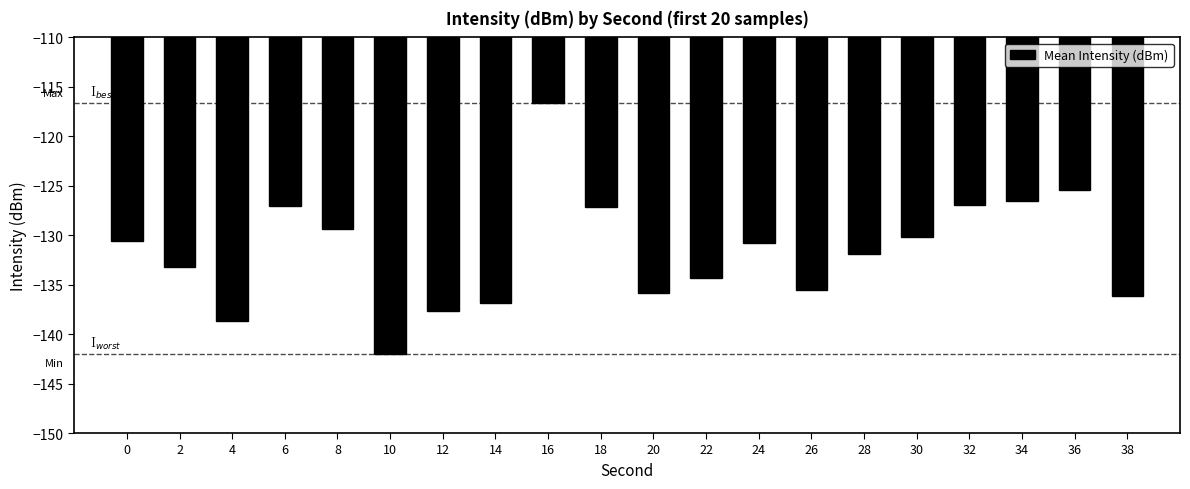

Are the bars grouped side by side (vs. stacked)?

No